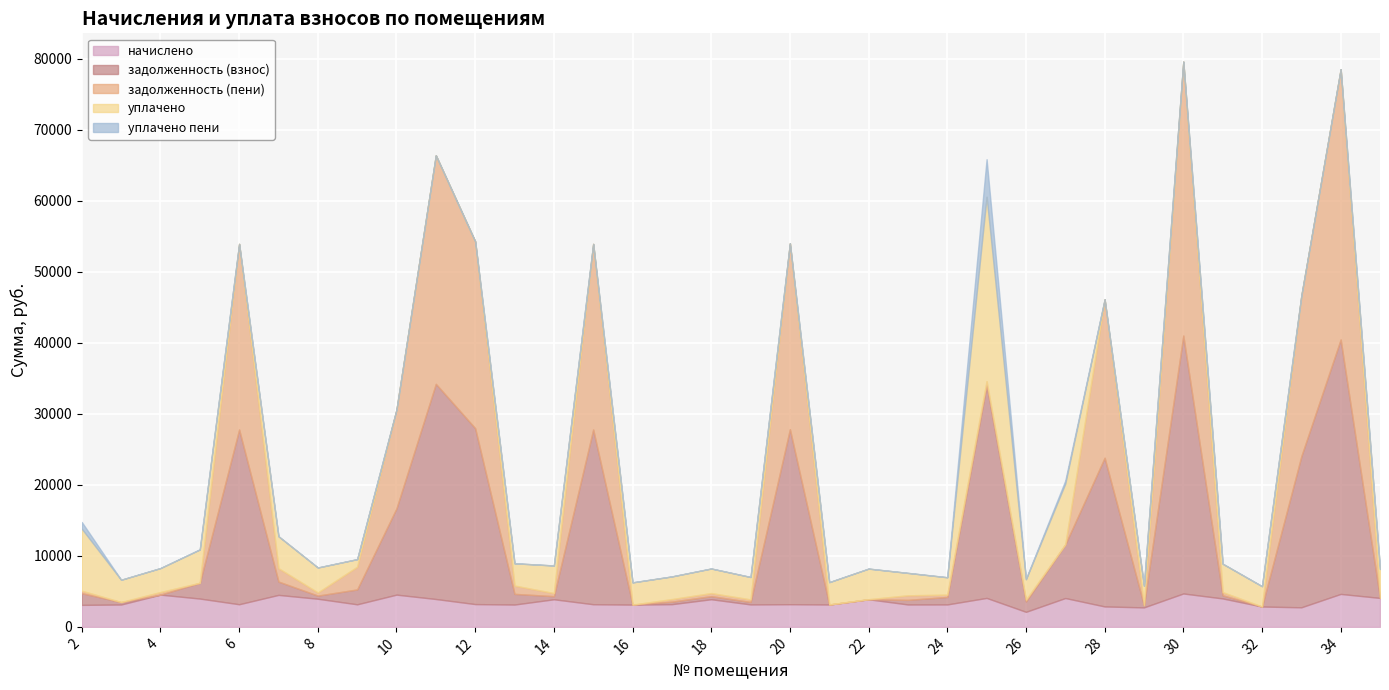

At 19, list the series in order from largest to smallest.

начислено, уплачено, задолженность (взнос), задолженность (пени), уплачено пени